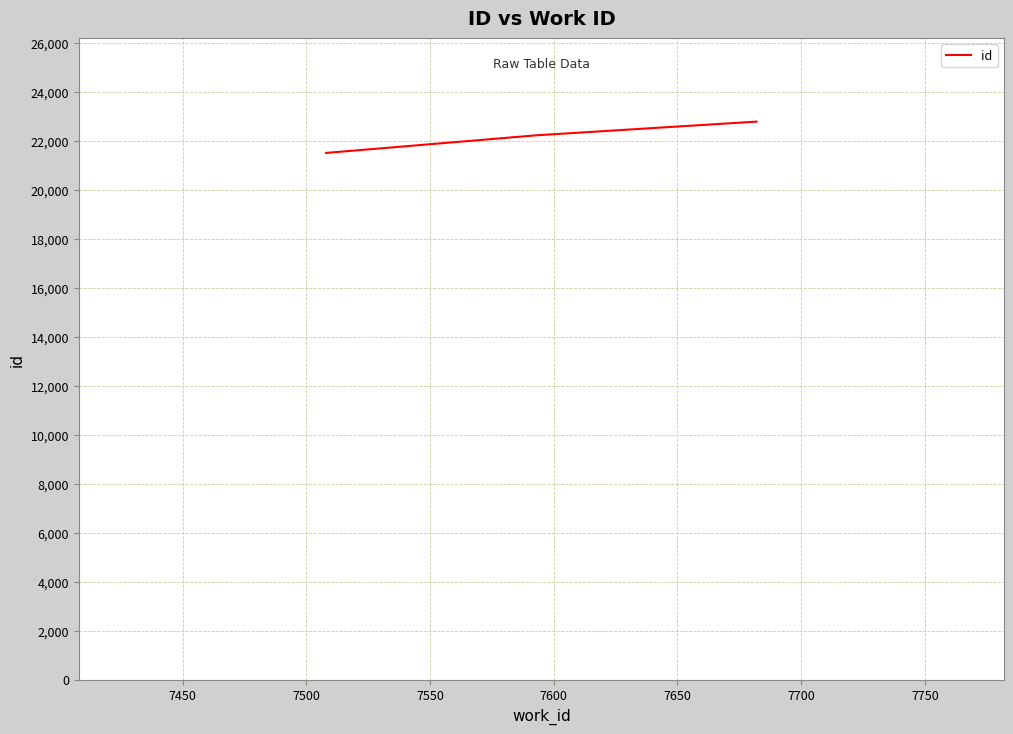

Reading left to right, extract all data points from this chart.

21513	22233	22792